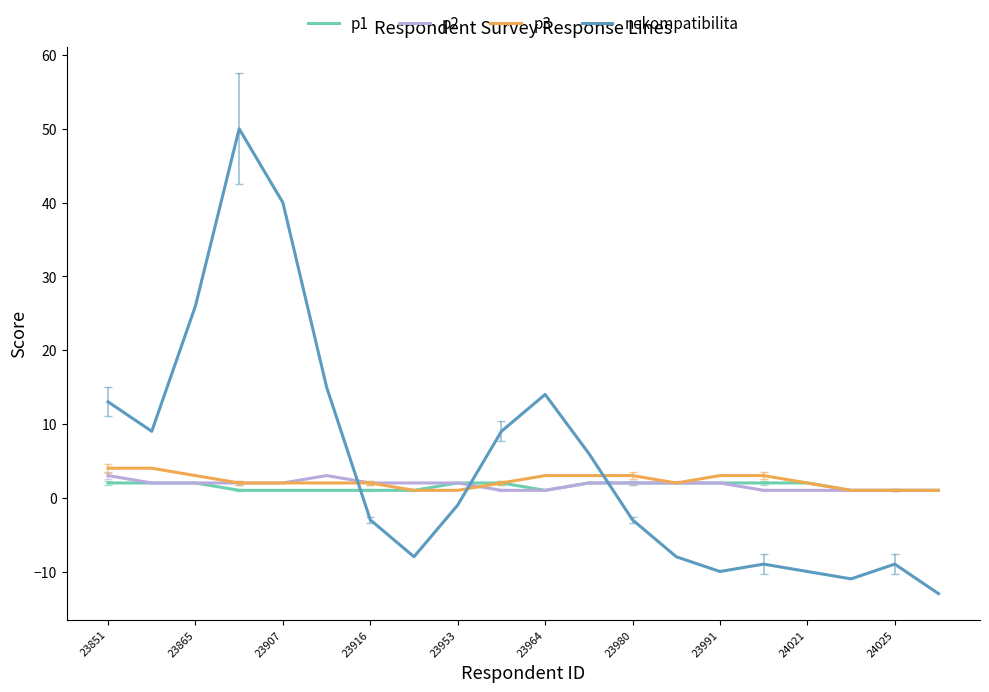

After their last crossing, which series has the higher values: nekompatibilita or p3?

p3